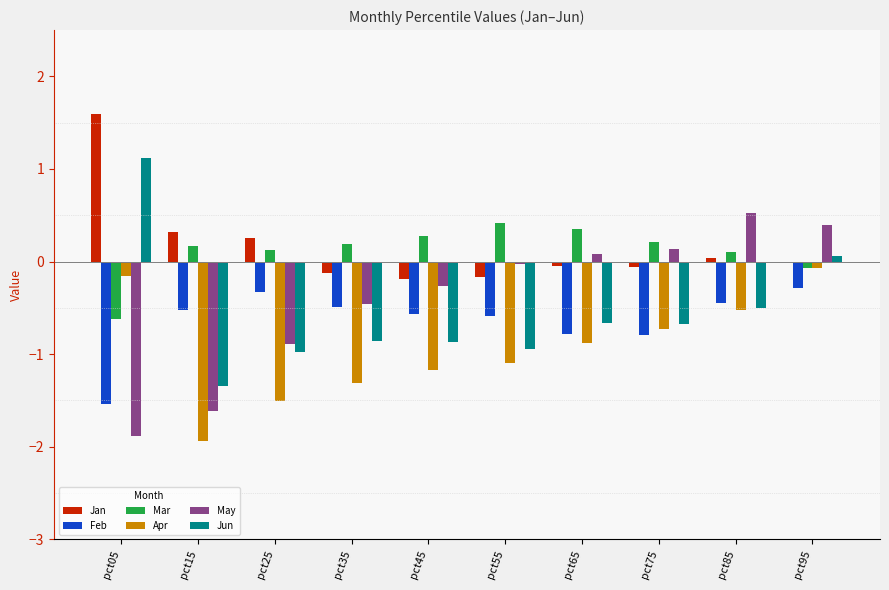

How many groups of bars are there?

10